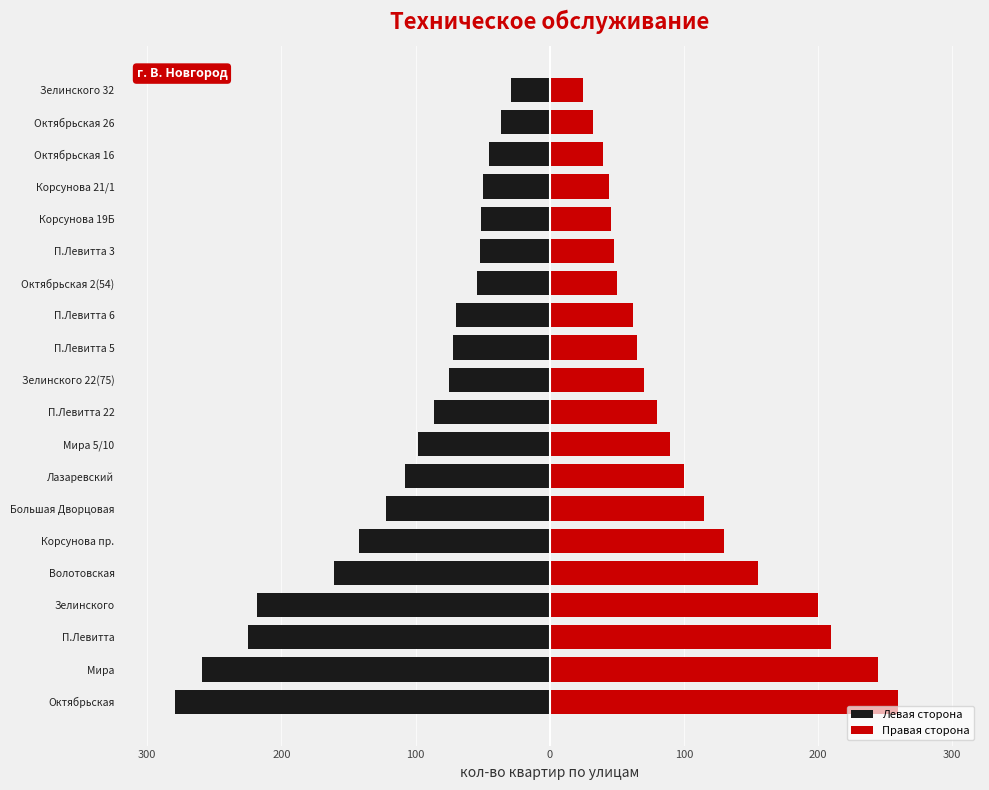

How many bars are there in each group?

2